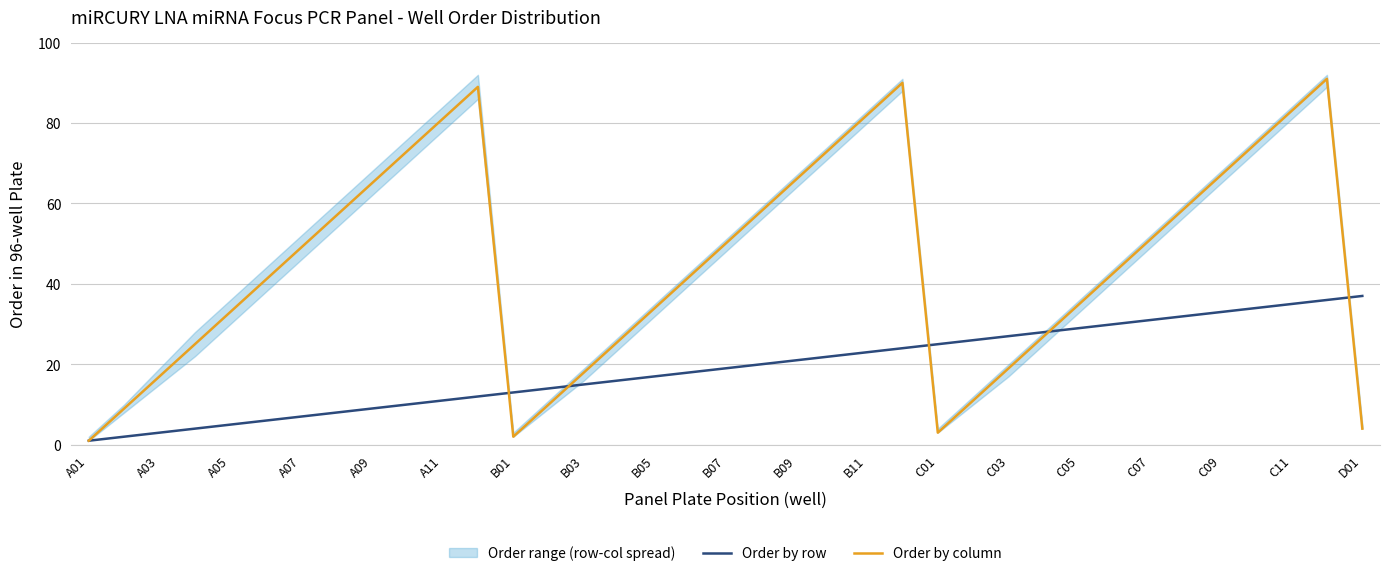

How many lines are shown in the chart?

2